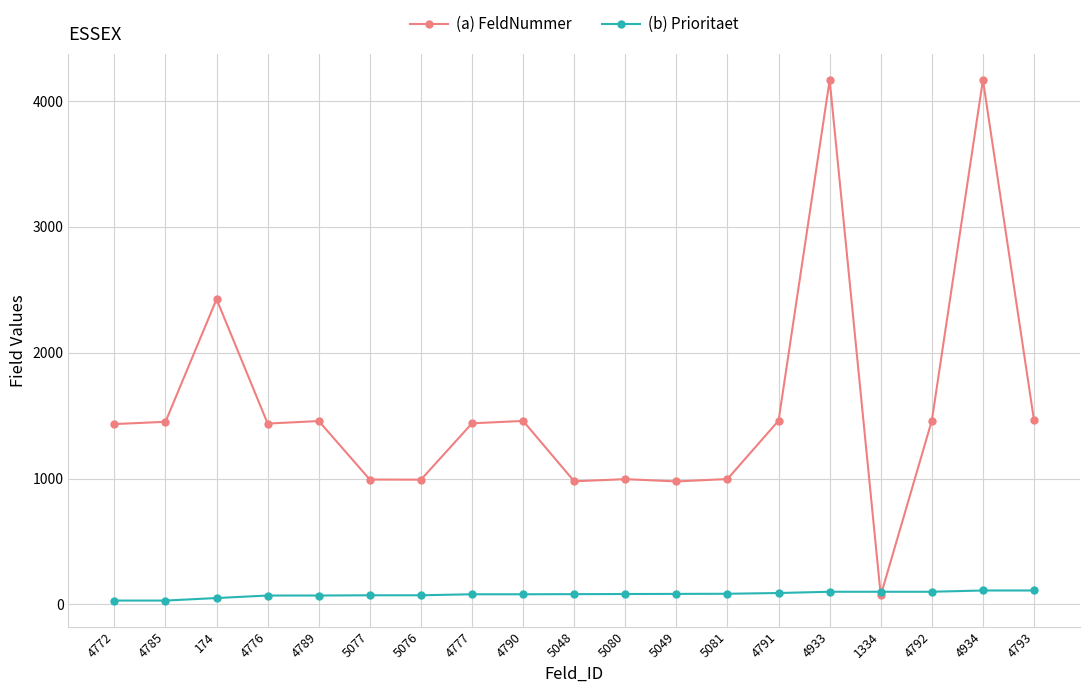

What is the maximum value shown in the chart?

4169